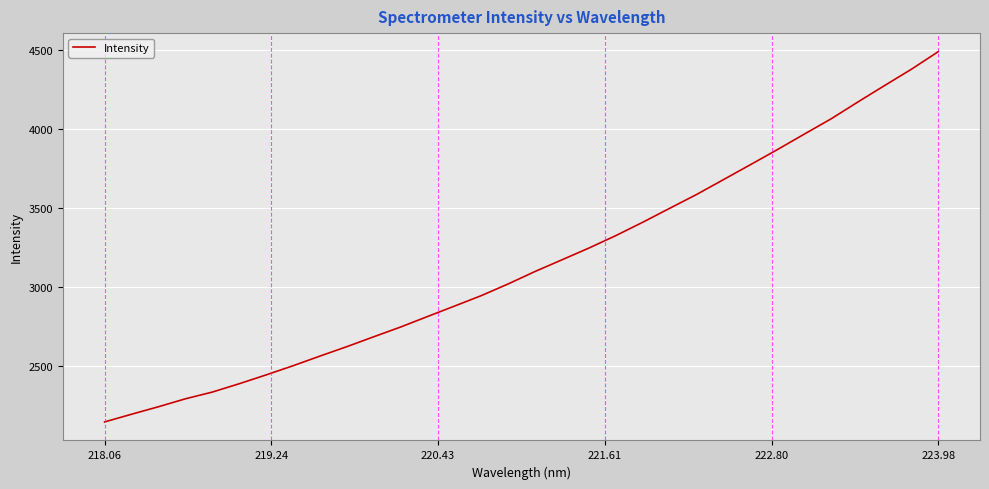

What is the minimum value shown in the chart?

2144.9